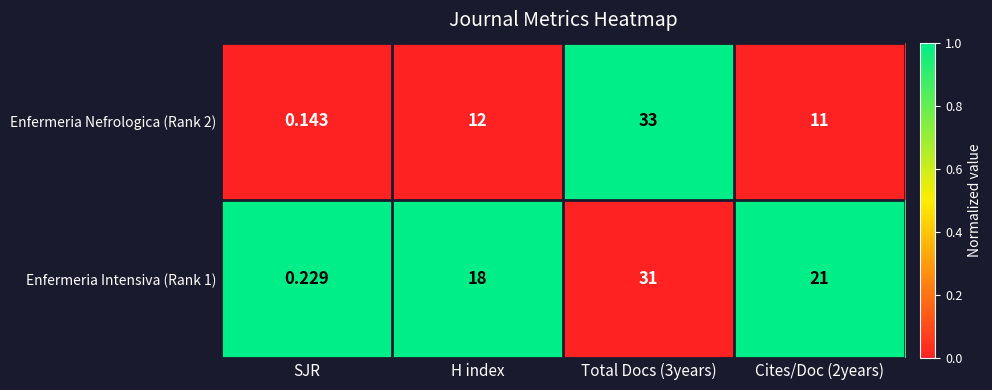

Where is Enfermeria Nefrologica (Rank 2) nearest to the value 16?

H index